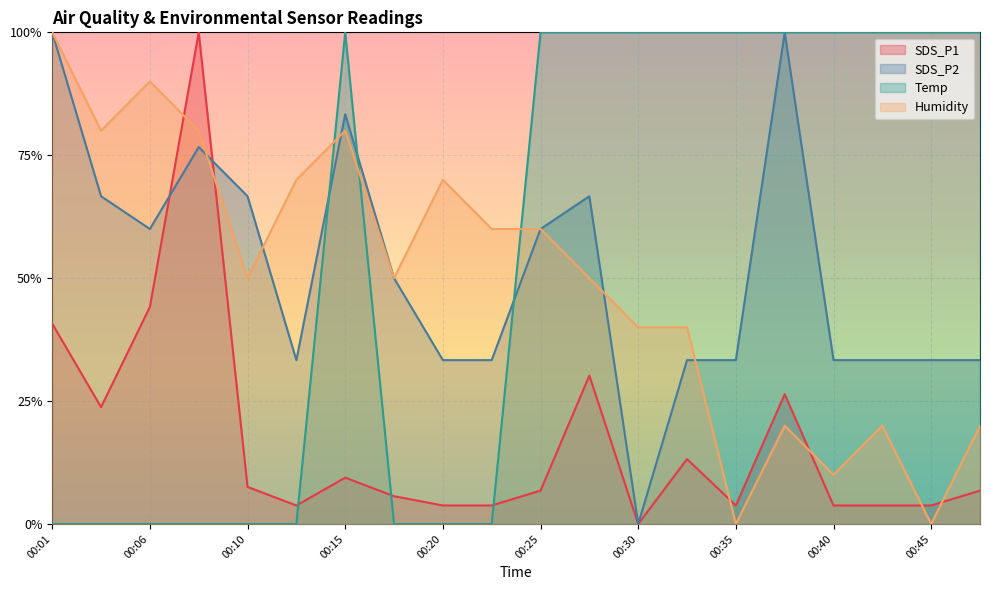

True or false: SDS_P1 has a value of 0.0 at 00:15.

False